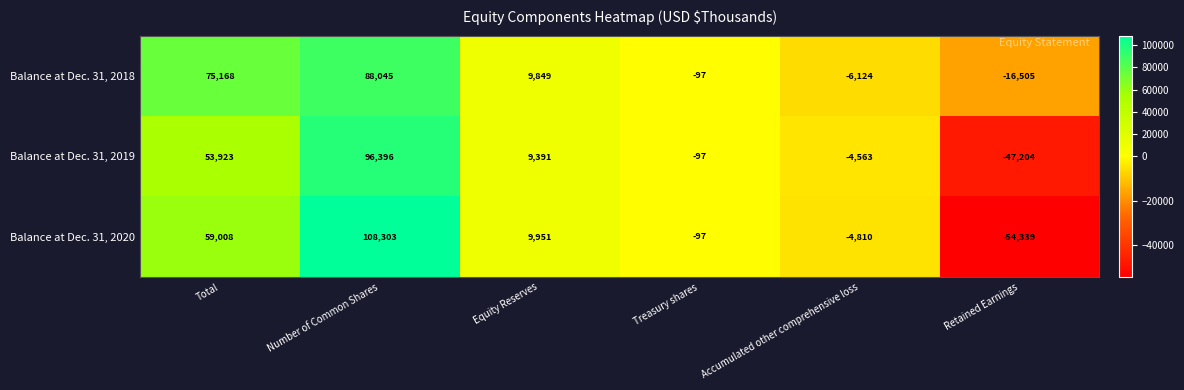

At which category is the sum across all series the highest?

Number of Common Shares